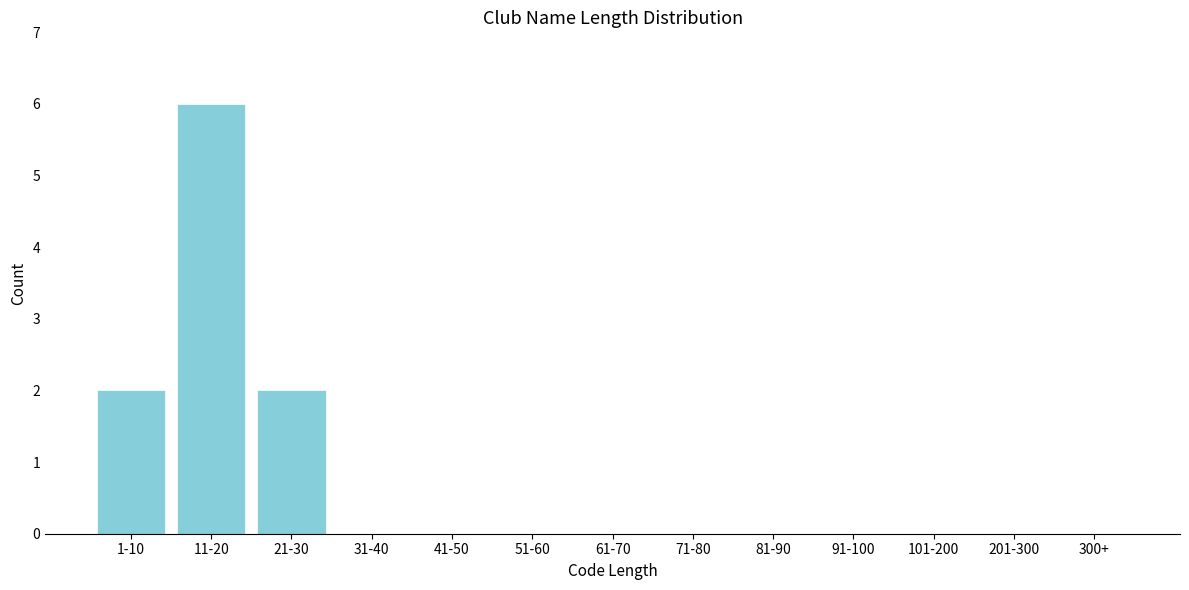

Reading left to right, list all the values displayed in this chart.

1-10=2	11-20=6	21-30=2	31-40=0	41-50=0	51-60=0	61-70=0	71-80=0	81-90=0	91-100=0	101-200=0	201-300=0	300+=0